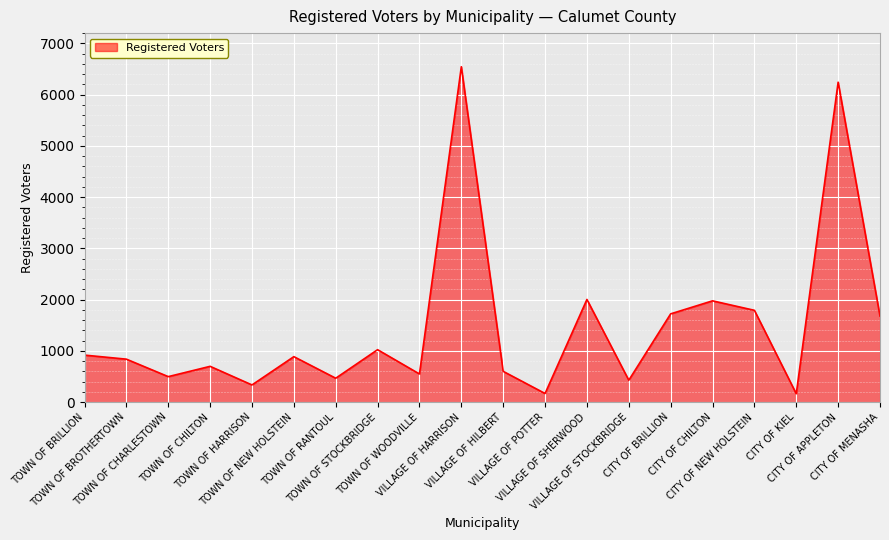

Does the chart have visible grid lines?

Yes